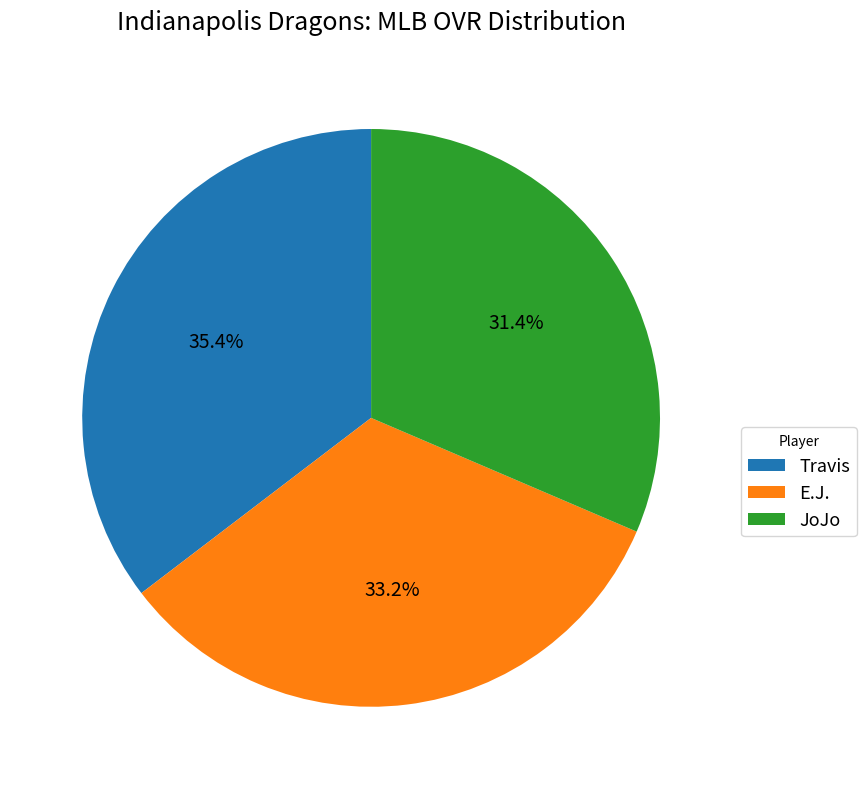

True or false: Travis accounts for 41% of the total.

False